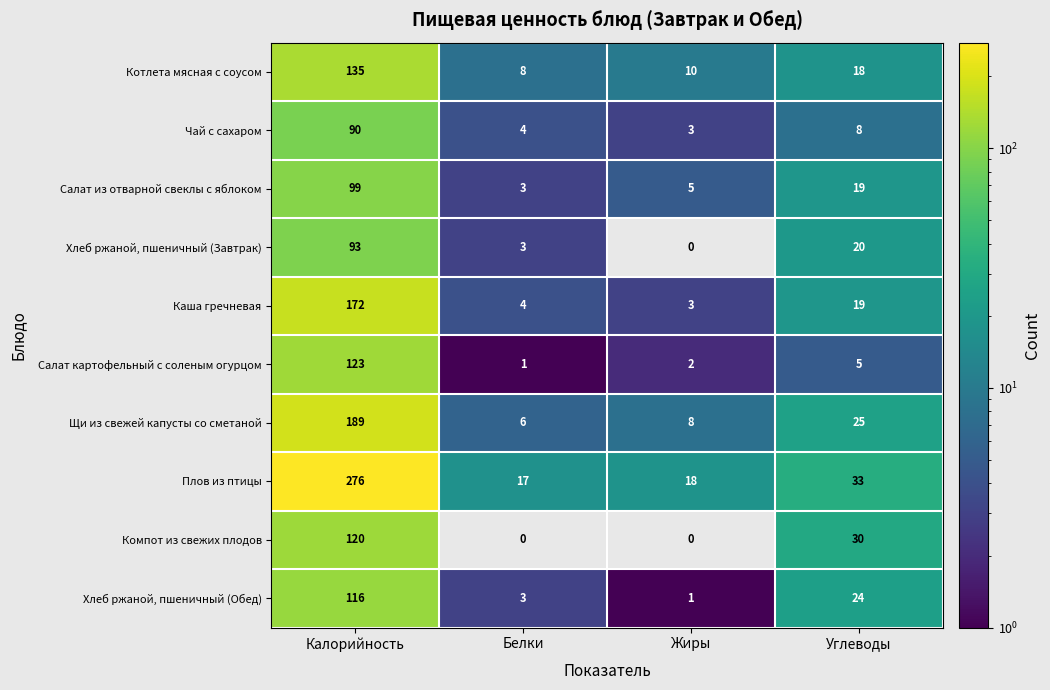

Which series has the widest spread of values?

Плов из птицы